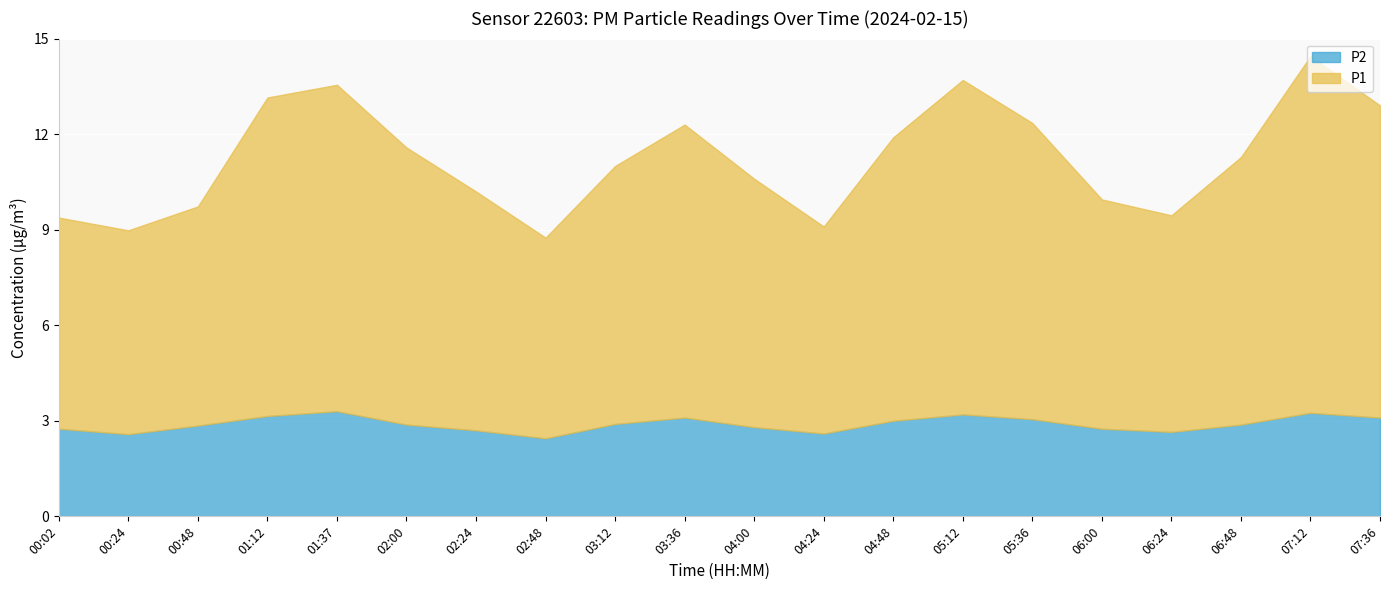

Rank the series by their average value, from lowest to highest.

P2, P1